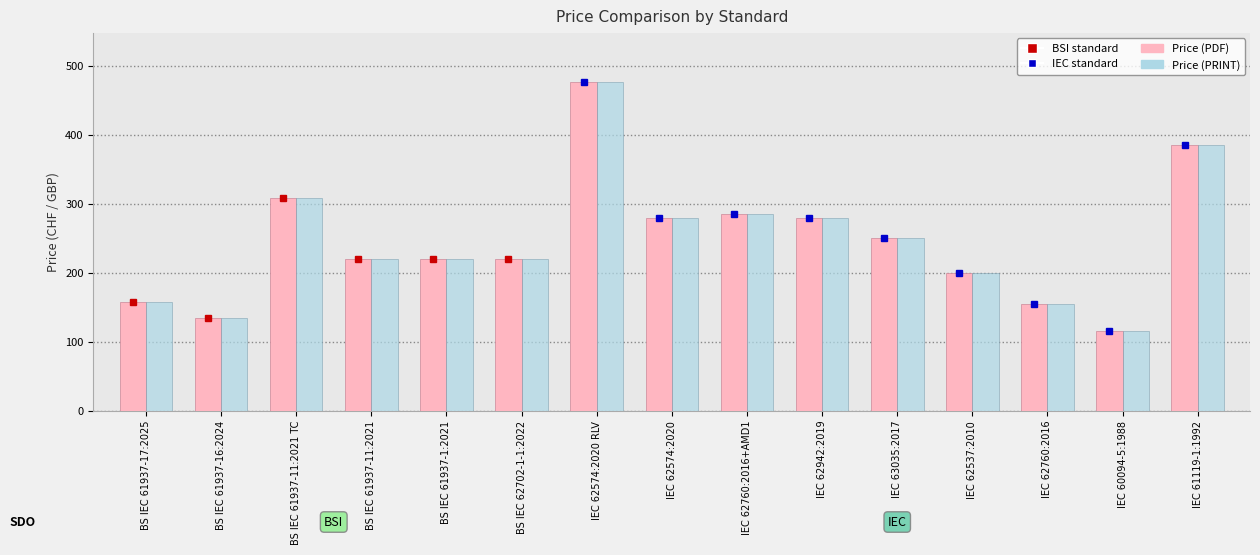

Which category has the lowest value in the Price (PRINT) series?

IEC 60094-5:1988